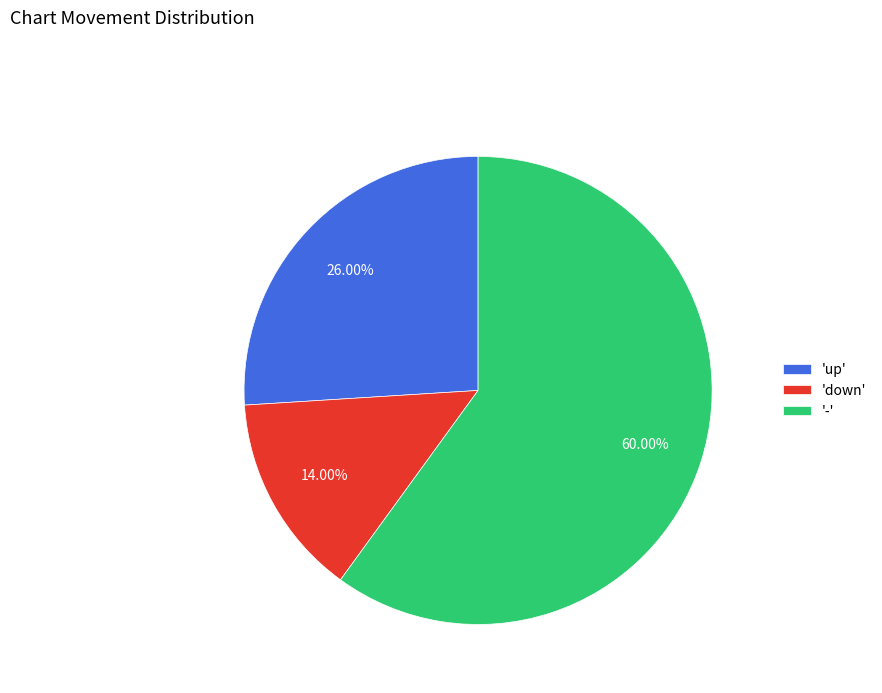

Which category has the smallest portion of the pie?

'down'